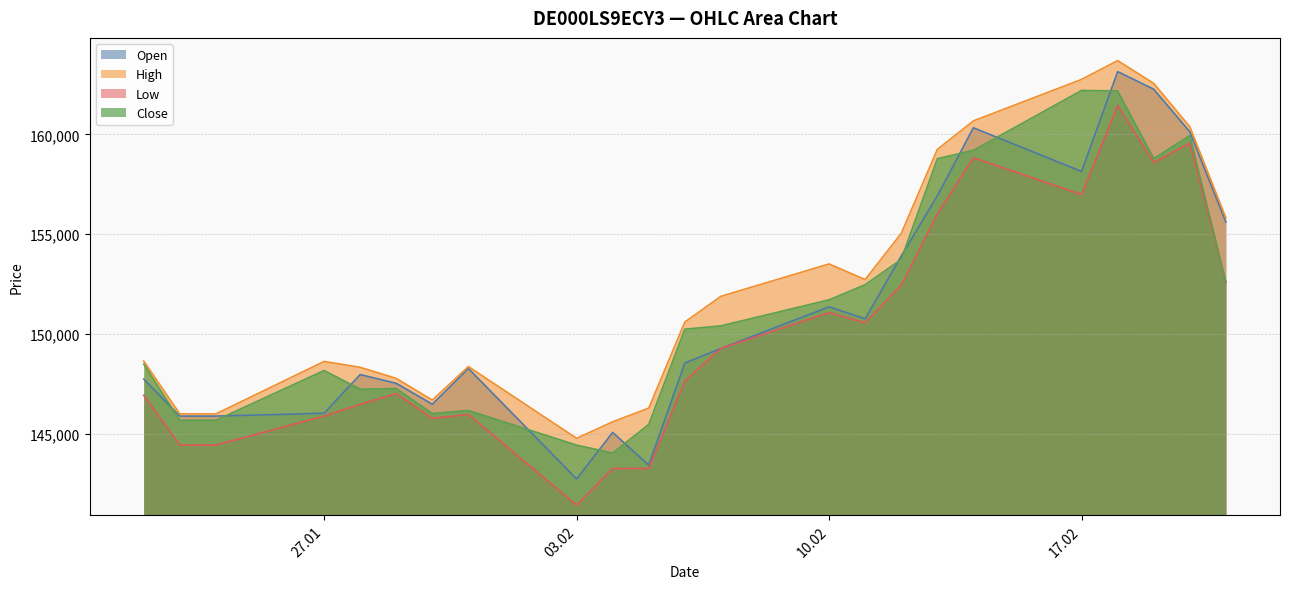

What is the label of the 22nd point from the left?

20.02.2025